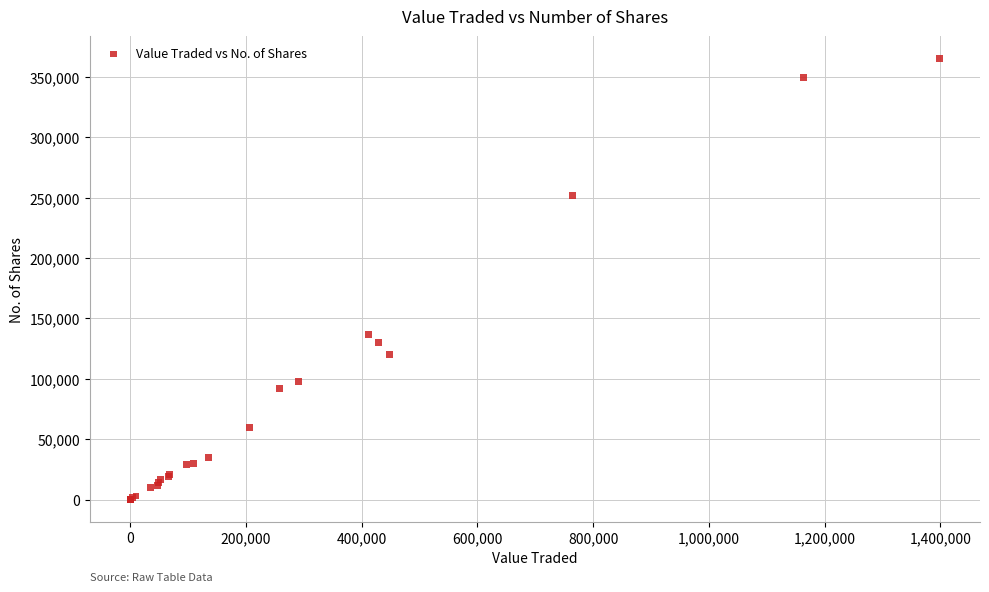

What Y value in the scatter plot is closest to 182728?

136700